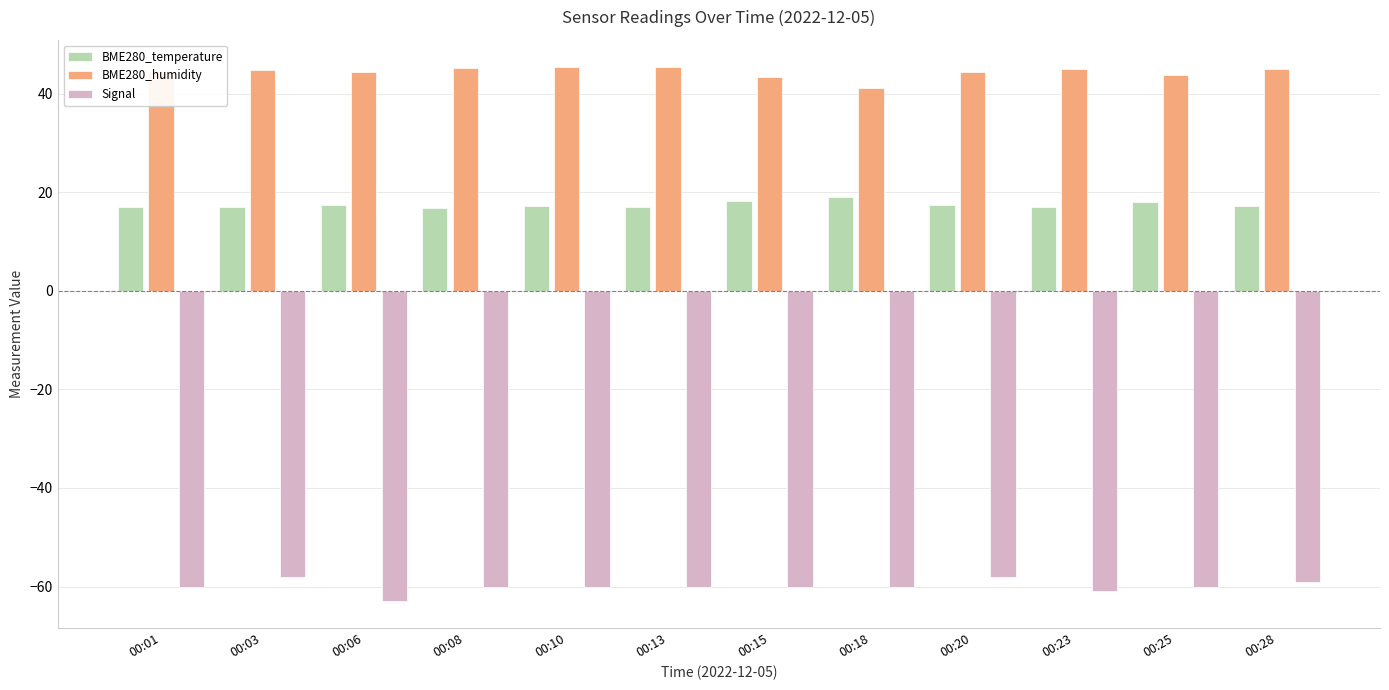

Which series has the largest total across all categories?

BME280_humidity